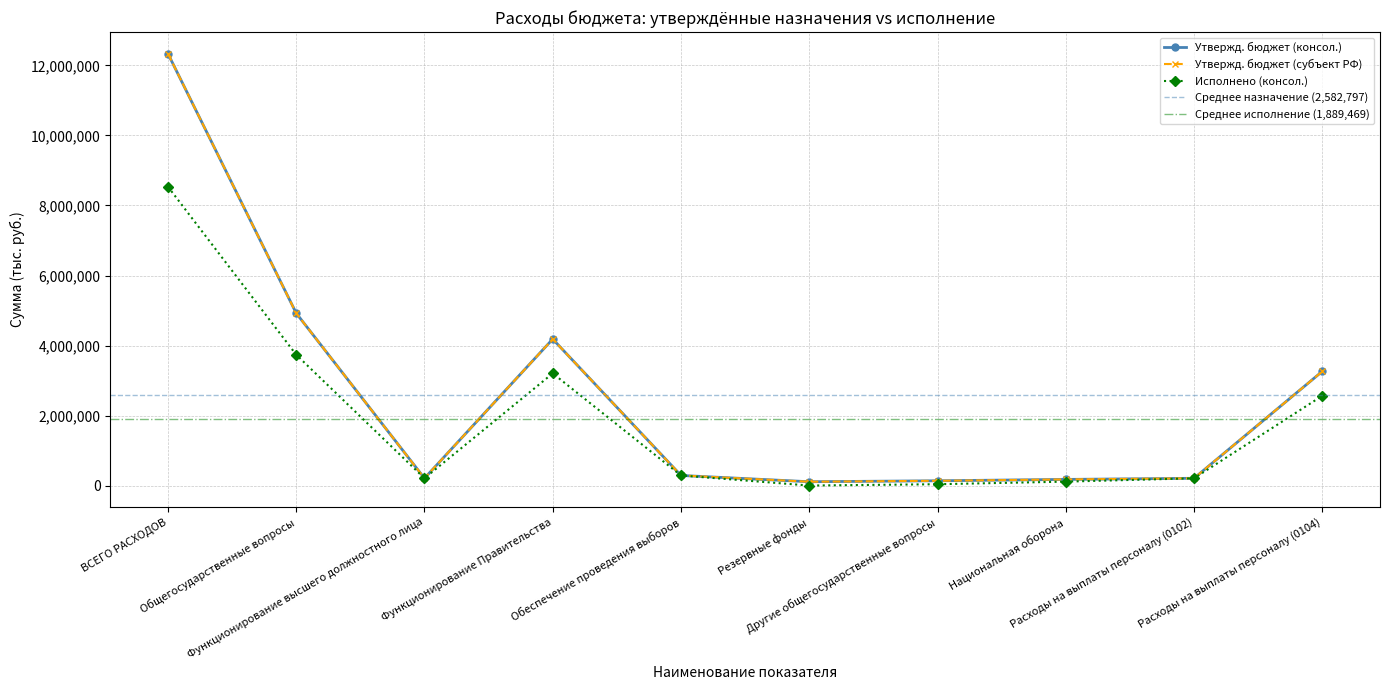

What is the maximum value for Исполнено (консол.)?

8537182.9